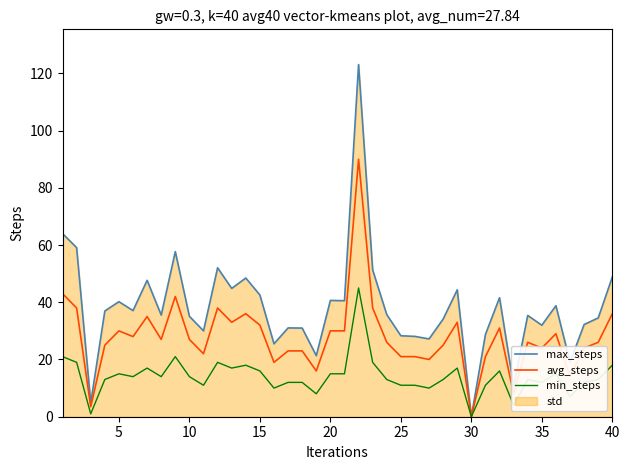

List the series in order of their overall mean, lowest first.

min_steps, avg_steps, max_steps